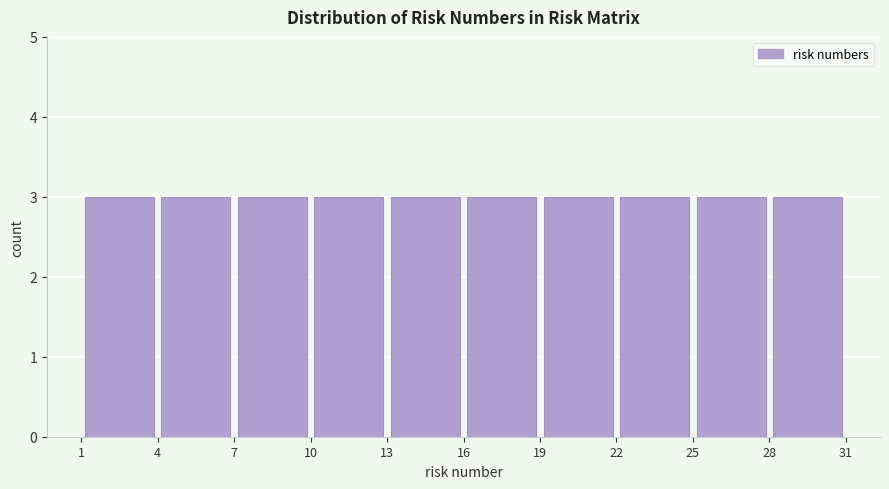

Reading left to right, list every bar in this chart as the range it spans on the x-axis followed by its height. The values are not printed on the chart, so give them approximately, as read against the axis.

1 to 4: 3
4 to 7: 3
7 to 10: 3
10 to 13: 3
13 to 16: 3
16 to 19: 3
19 to 22: 3
22 to 25: 3
25 to 28: 3
28 to 31: 3